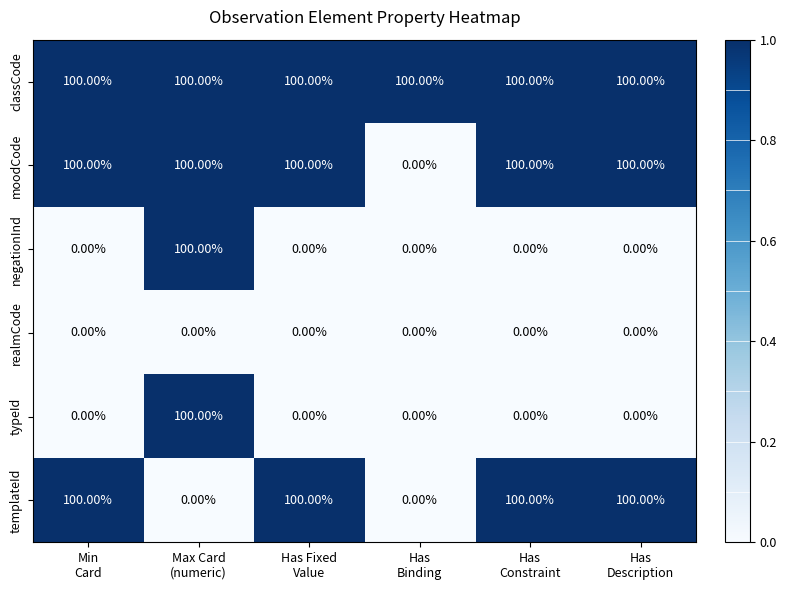

What is the difference between the maximum and minimum values in the templateId series?

100